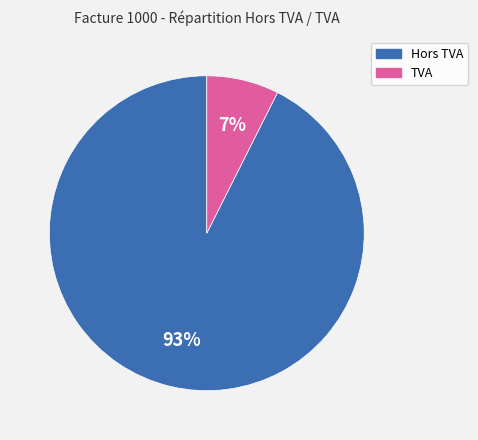

True or false: TVA accounts for 1% of the total.

False